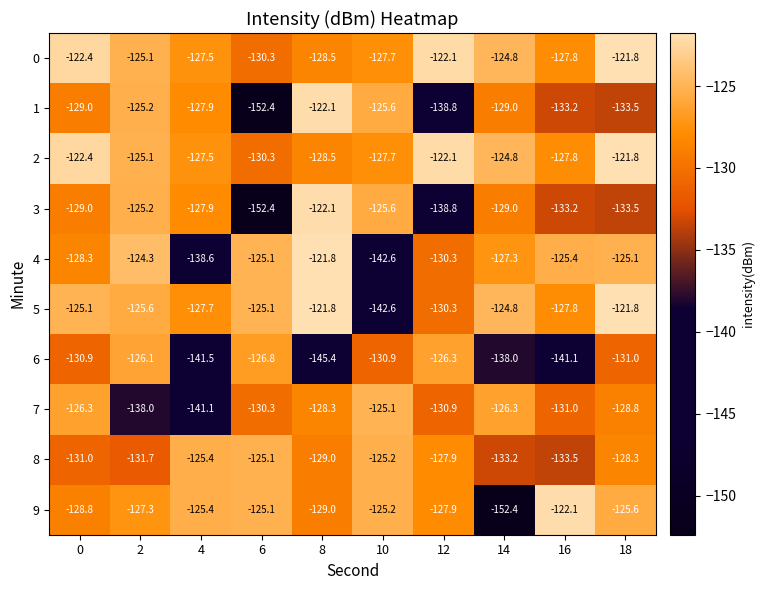

At which category is the sum across all series the highest?

18